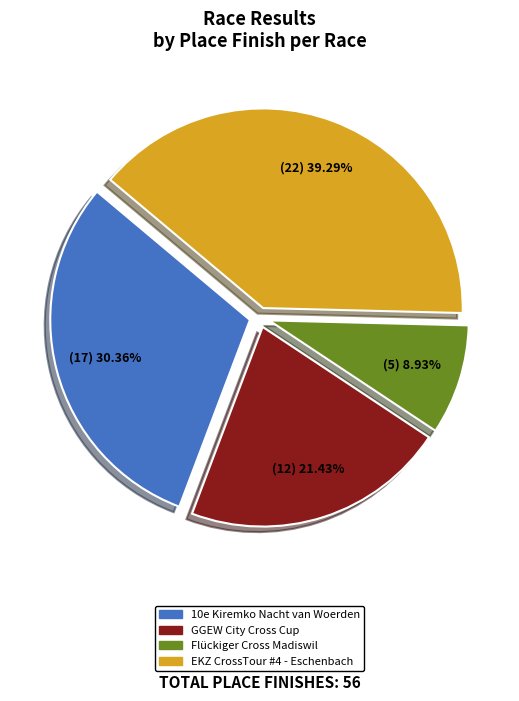

To the nearest percent, what portion does Flückiger Cross Madiswil represent?

9%